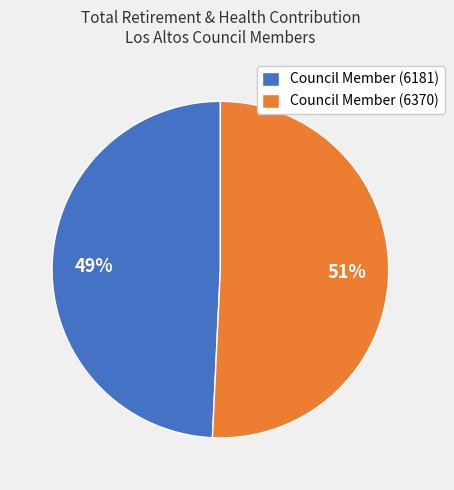

True or false: Council Member (6370) accounts for 51% of the total.

True